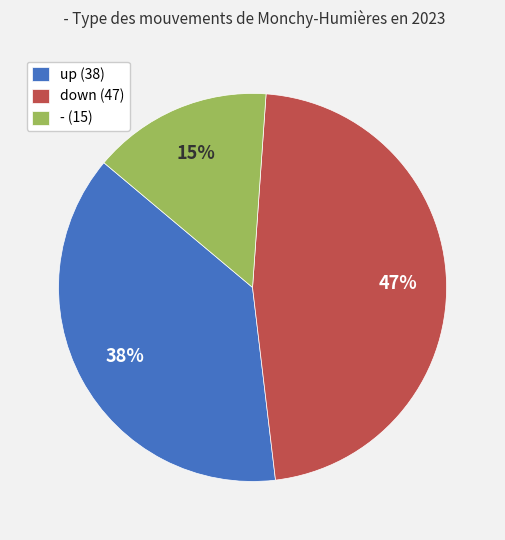

Count the number of slices in the pie.

3